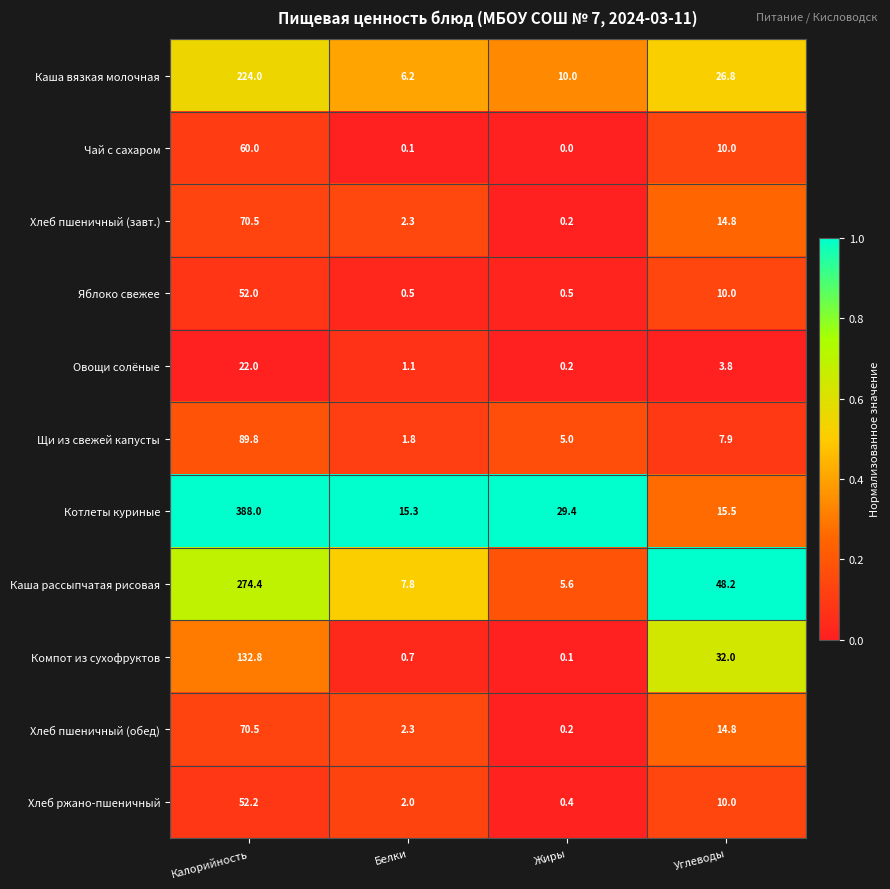

How many data points does each series have?

4